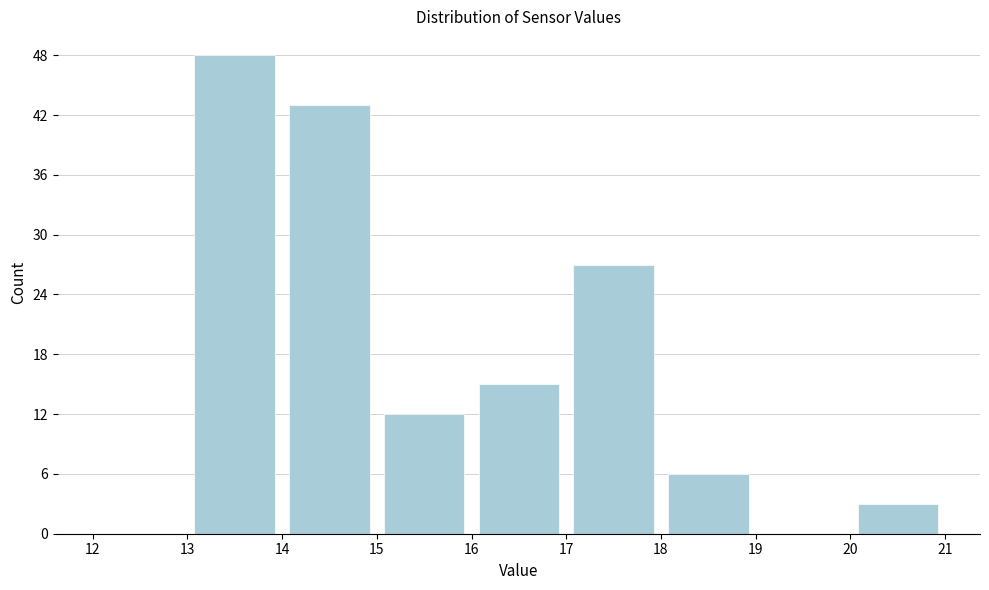

Reading left to right, transcribe this chart: for each bar, give the range it covers on the x-axis and its height. The values are not printed on the chart, so give them approximately, as read against the axis.

12 to 13: 0
13 to 14: 48
14 to 15: 43
15 to 16: 12
16 to 17: 15
17 to 18: 27
18 to 19: 6
19 to 20: 0
20 to 21: 3